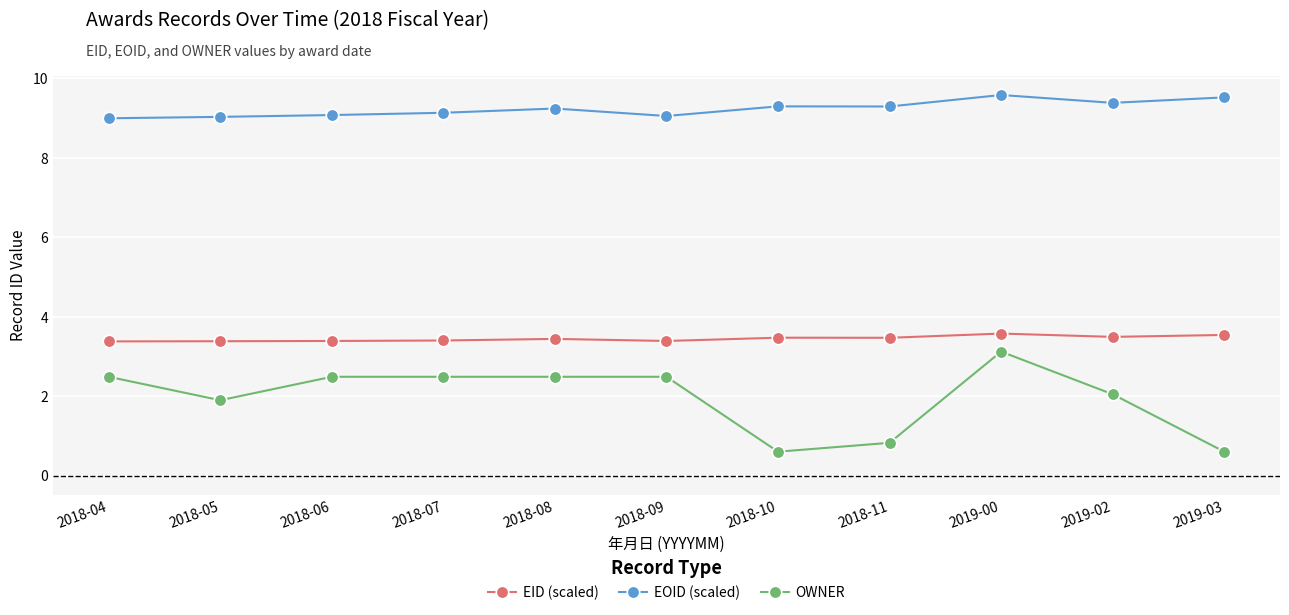

What is the lowest value of the EOID (scaled) series?

9.0